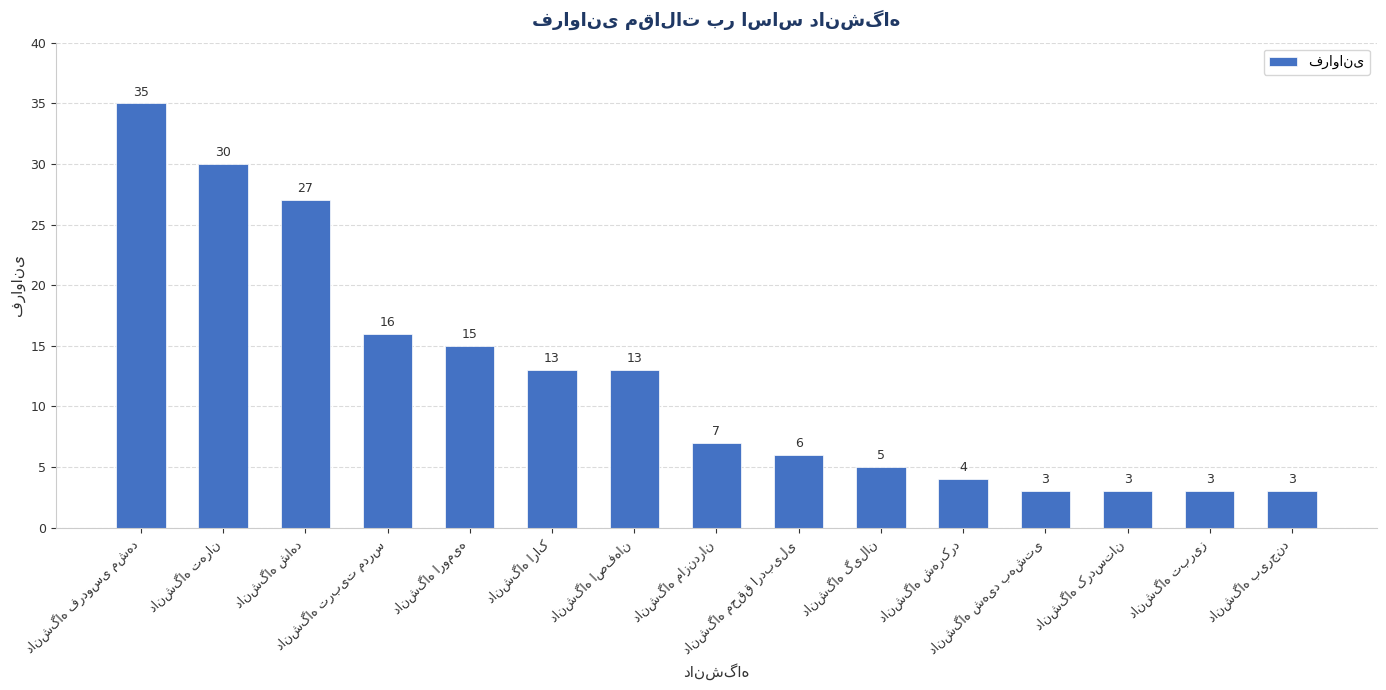

Does the chart contain stacked bars?

No